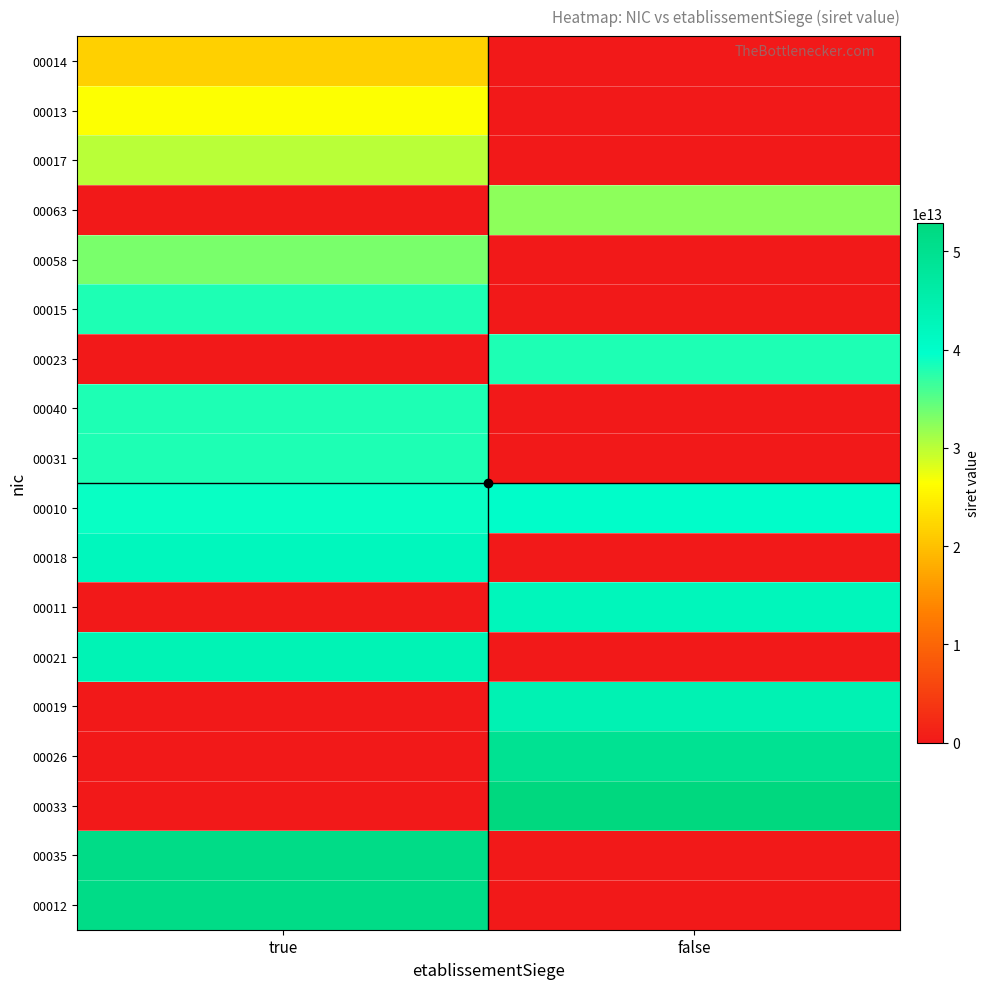

At how many categories does at least one series exceed 33866865664957?

2